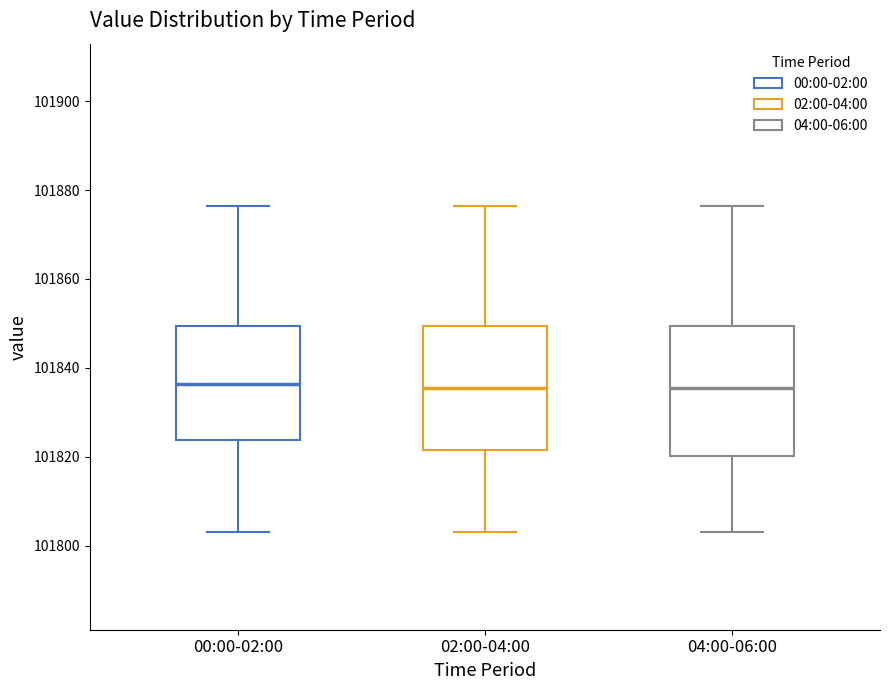

Reading left to right, read every box against the y-axis: the position of its median line, the range the box covers, and the ends of its whiskers. The values are not printed on the chart, so give them approximately, as read against the axis.

00:00-02:00: median 101836, box 101824 to 101850, whiskers 101804 to 101876
02:00-04:00: median 101836, box 101822 to 101850, whiskers 101804 to 101876
04:00-06:00: median 101836, box 101820 to 101850, whiskers 101804 to 101876